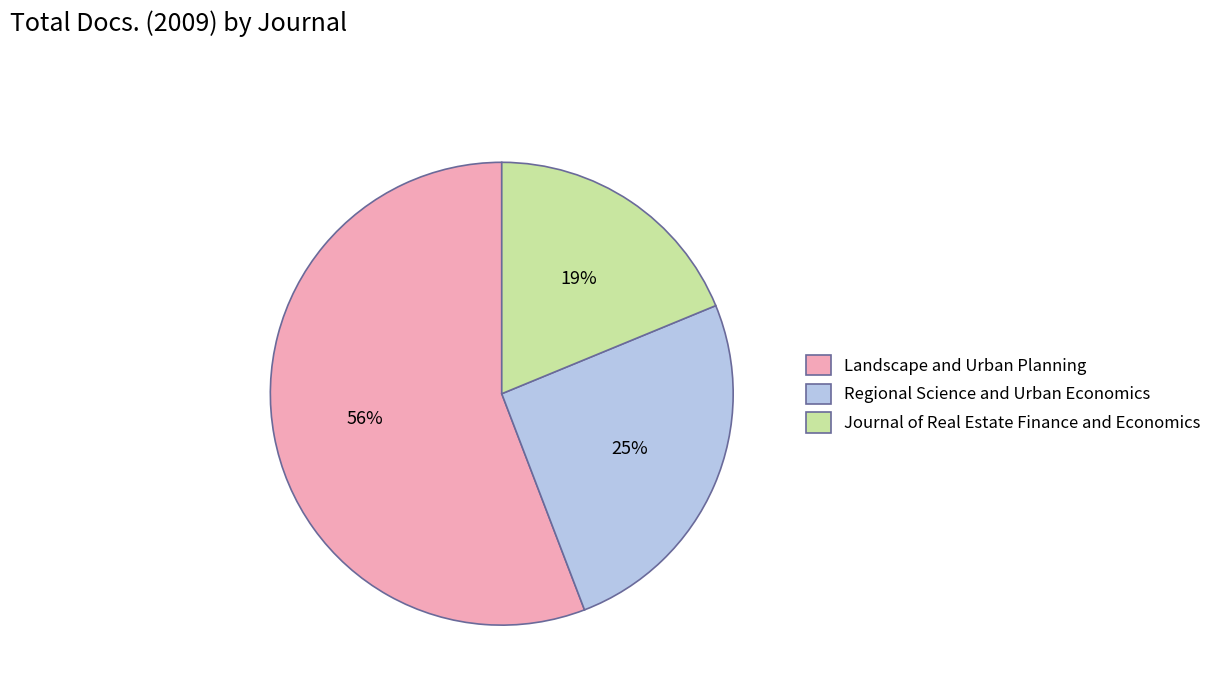

Which category has the biggest portion of the pie?

Landscape and Urban Planning